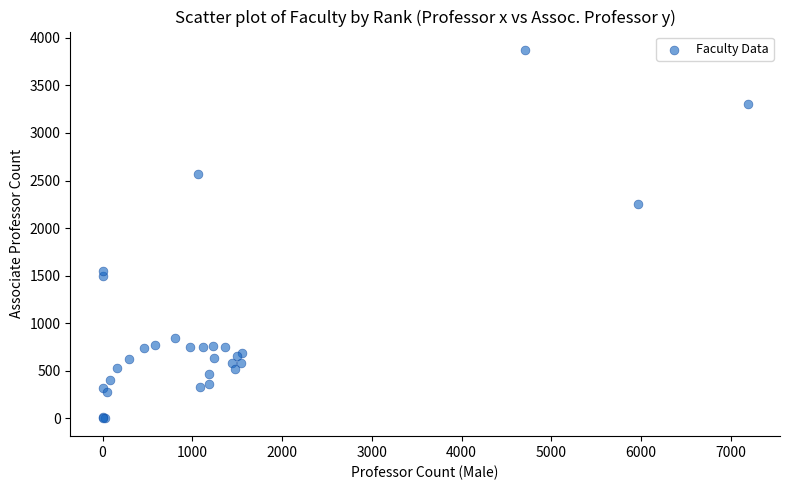

What Y value in the scatter plot is closest to 1939?

2251